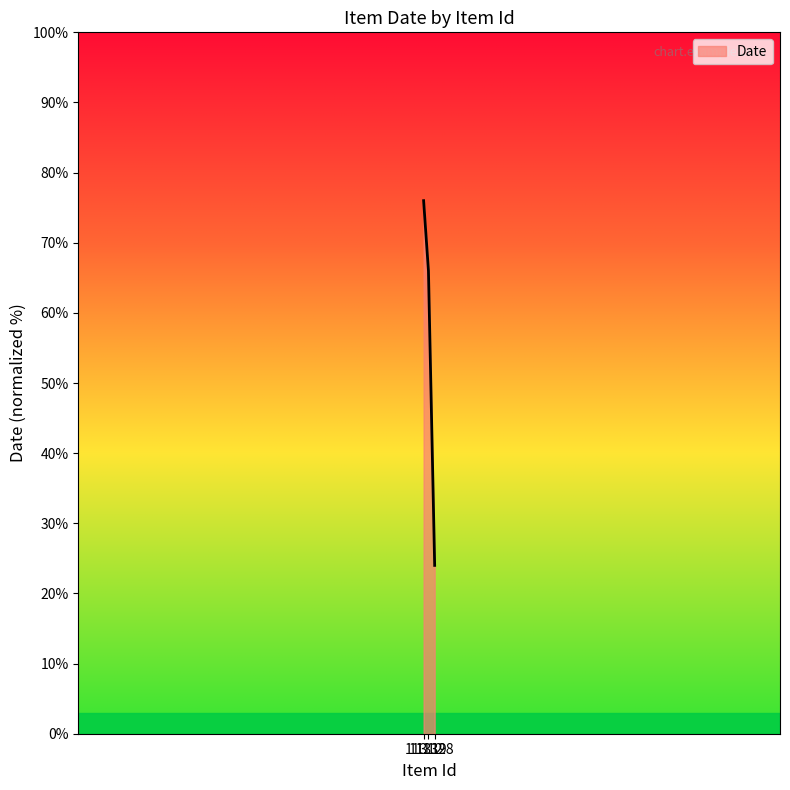

What is the greatest value displayed?

76